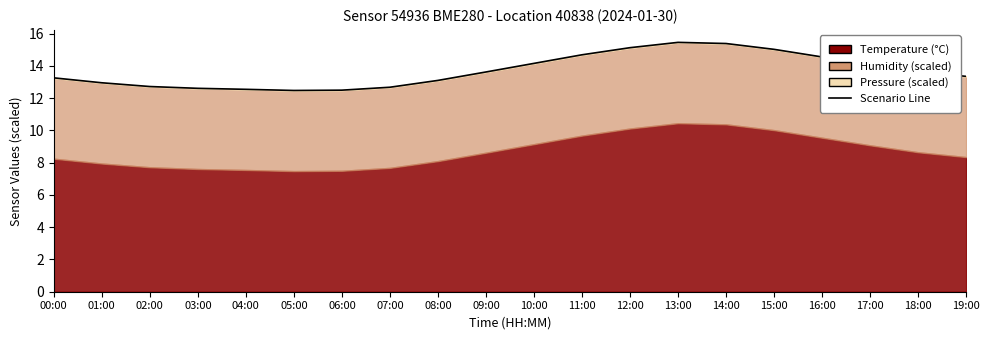

Between 04:00 and 13:00, which is larger?

13:00